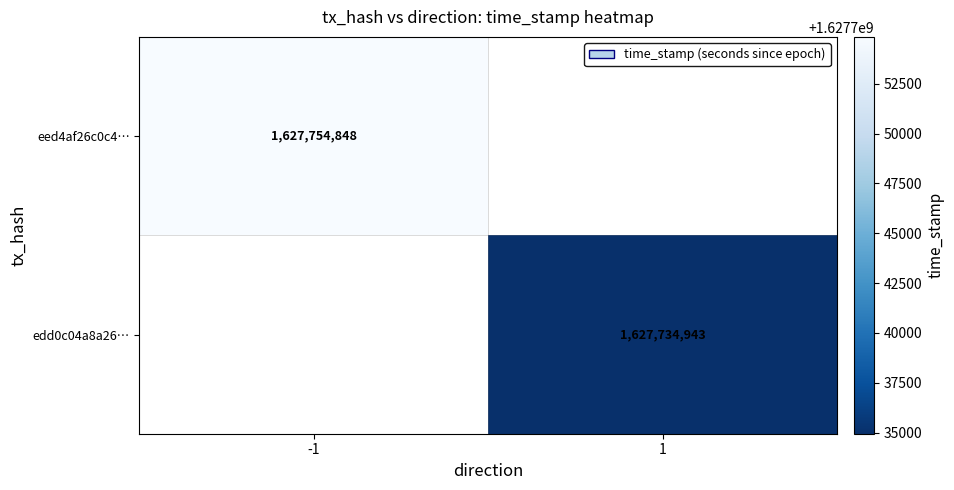

Which label corresponds to the smallest value in the chart?

1